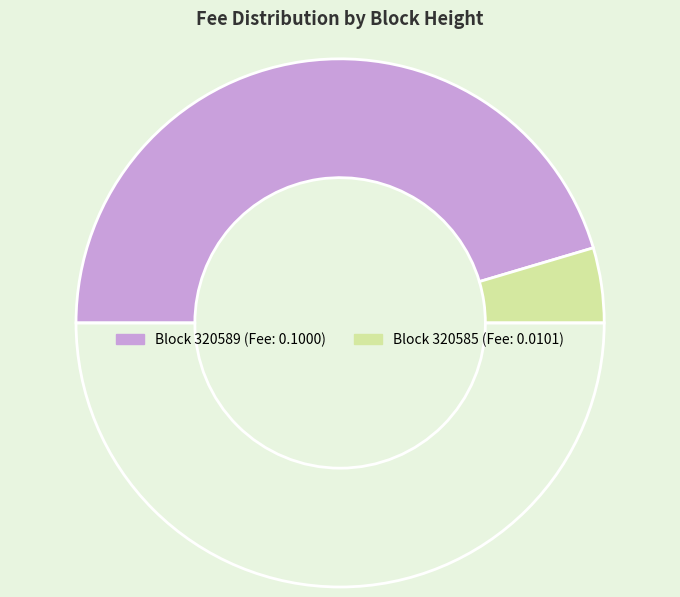

Does any single category account for the majority?

Yes